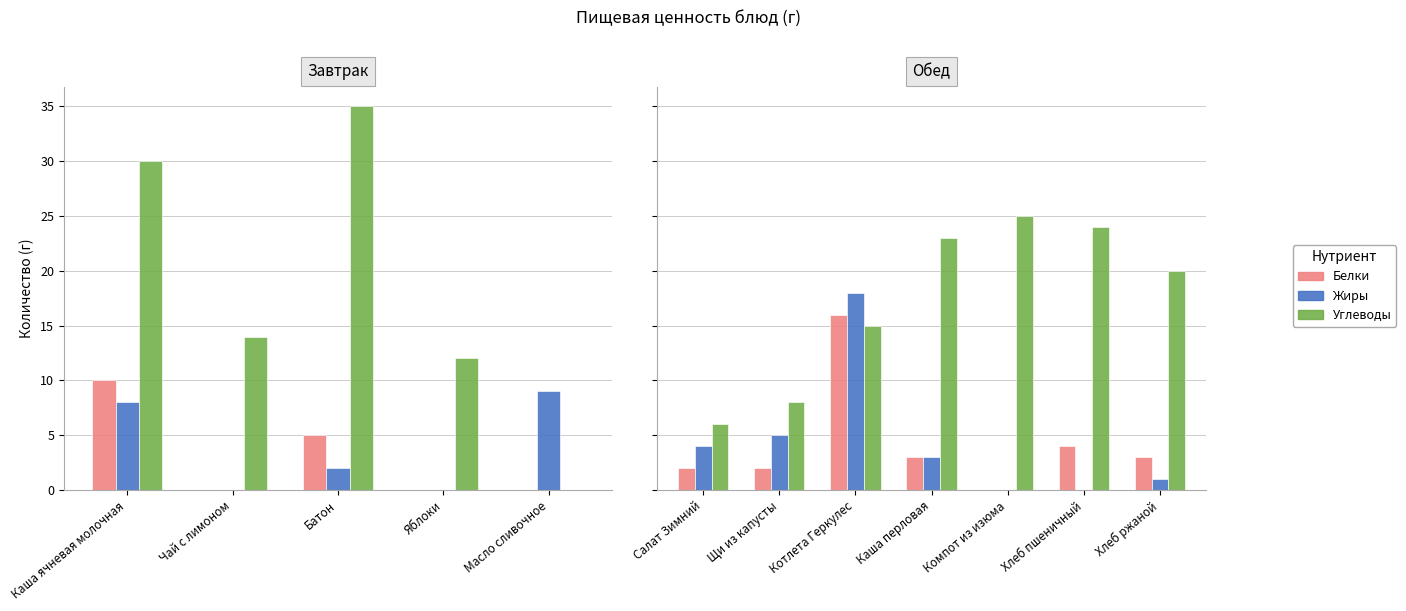

What are all the series names shown in the legend?

Белки, Жиры, Углеводы